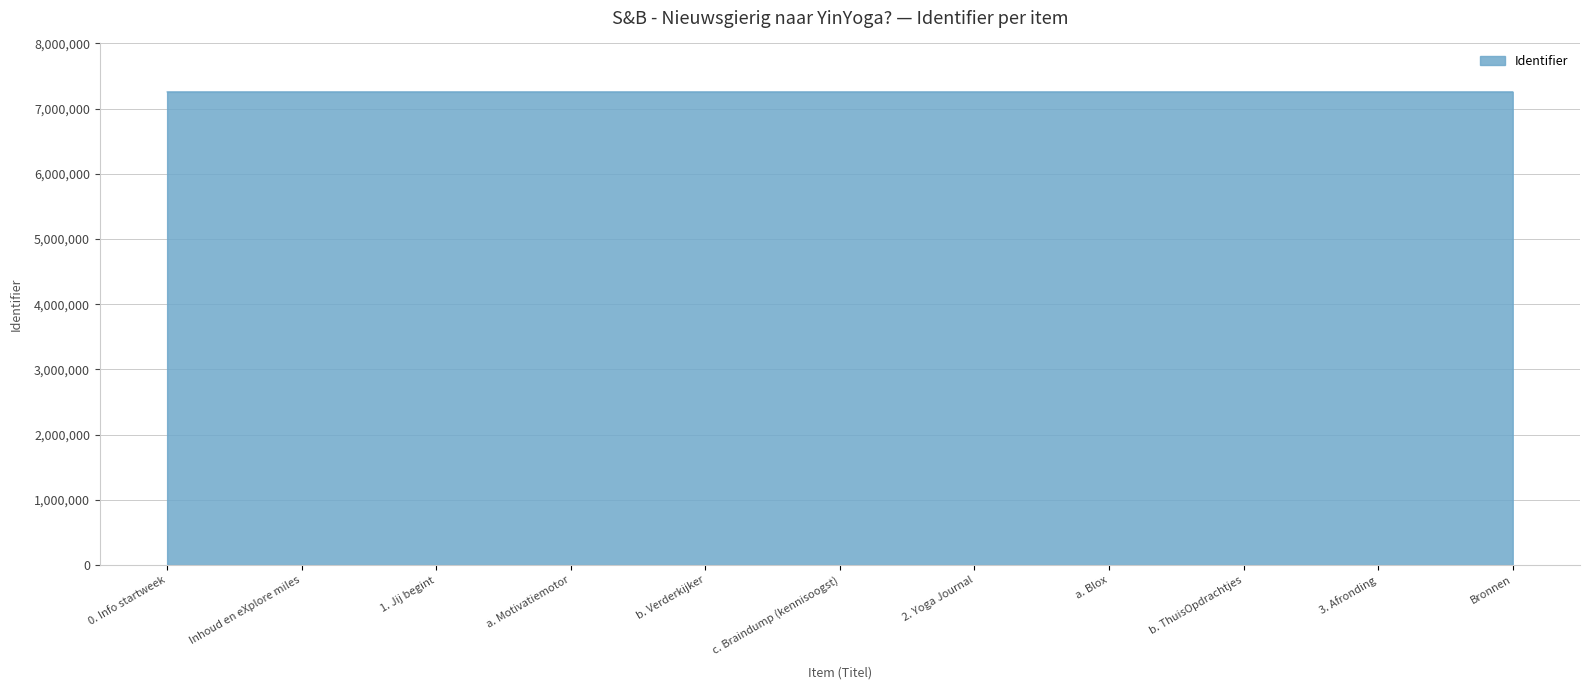

Is it true that the value at a. Motivatiemotor is 7256886?

True